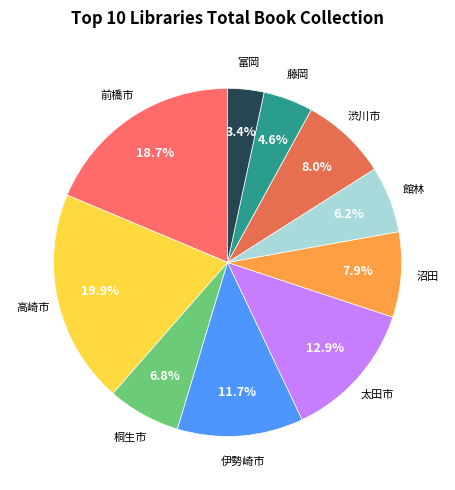

Is it true that 桐生市 is 7% of the pie?

True